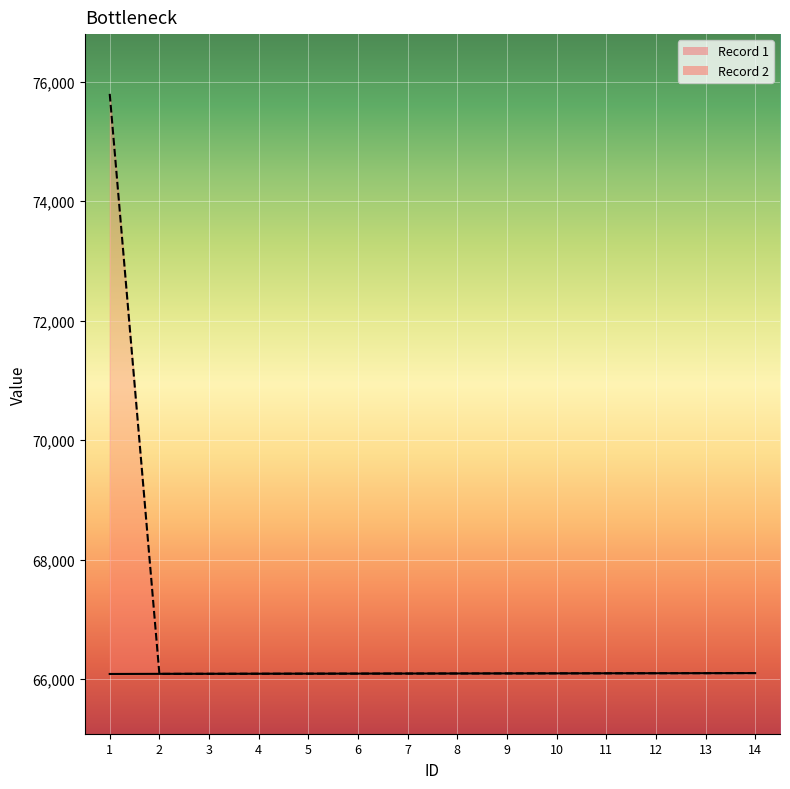

What is the total value across all series at 5?

132188